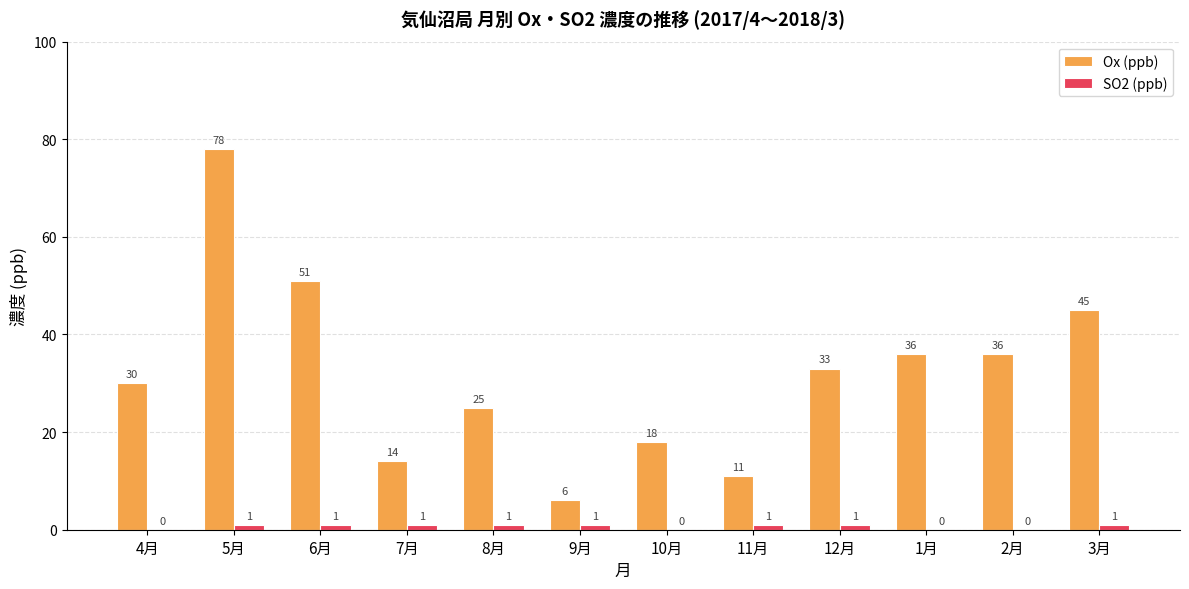

What is the greatest value displayed?

78